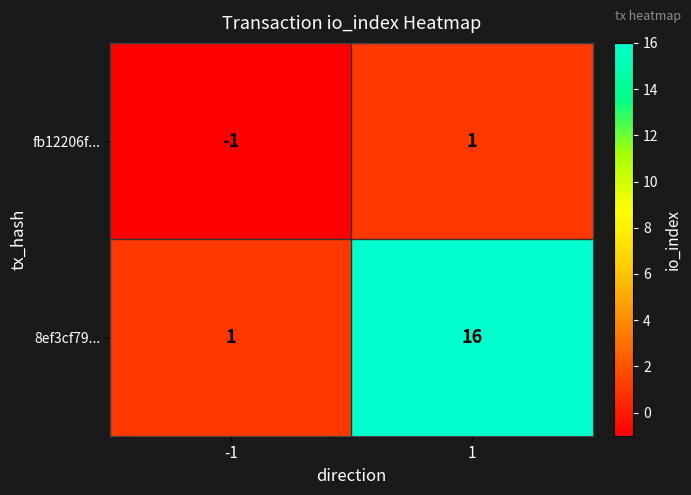

What is the spread (max minus min) of values at 1?

15